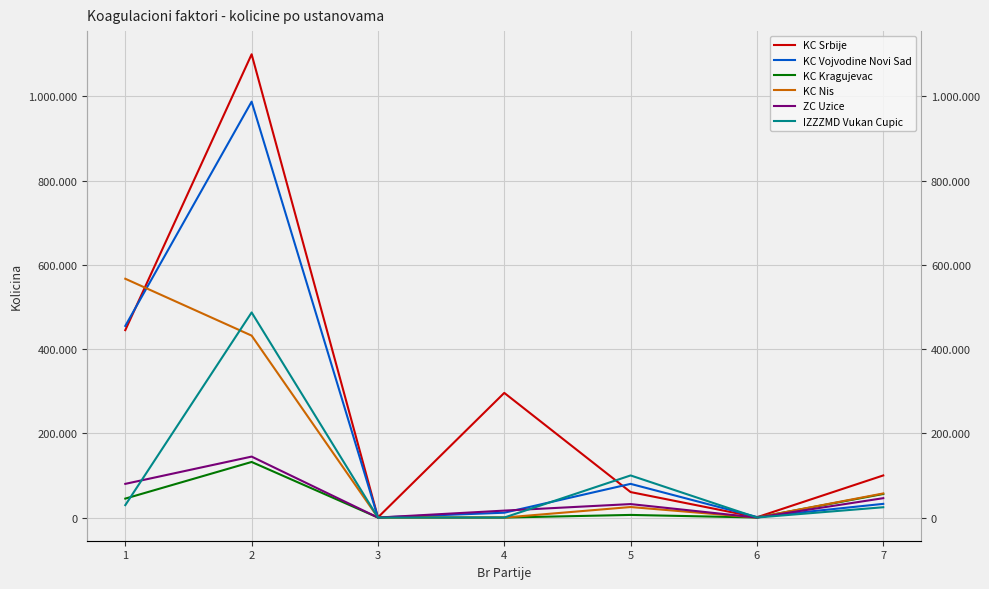

Rank the categories by KC Vojvodine Novi Sad value from highest to lowest.

2, 1, 5, 7, 4, 6, 3